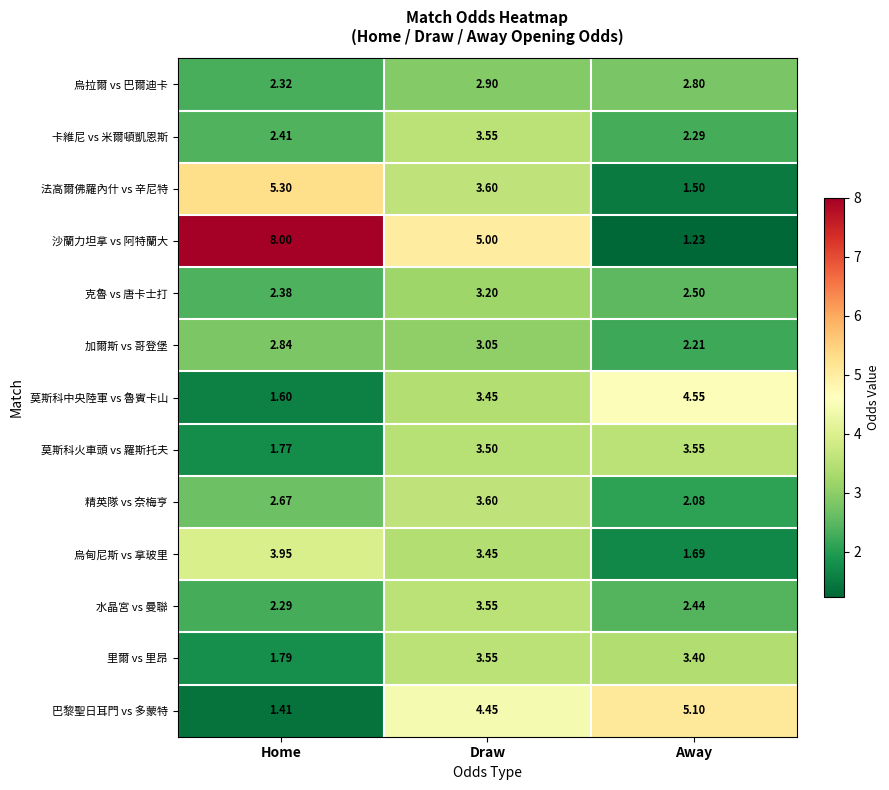

Which series has the largest total across all categories?

沙蘭力坦拿 vs 阿特蘭大